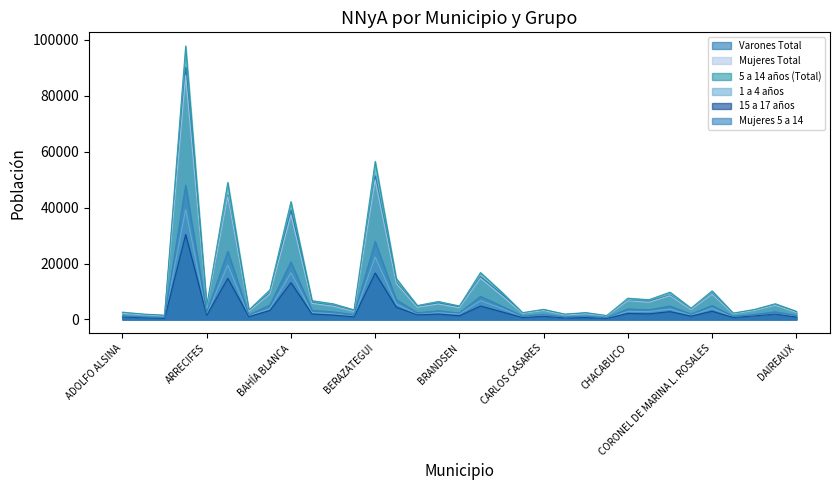

What is the spread (max minus min) of values at BALCARCE?

4759